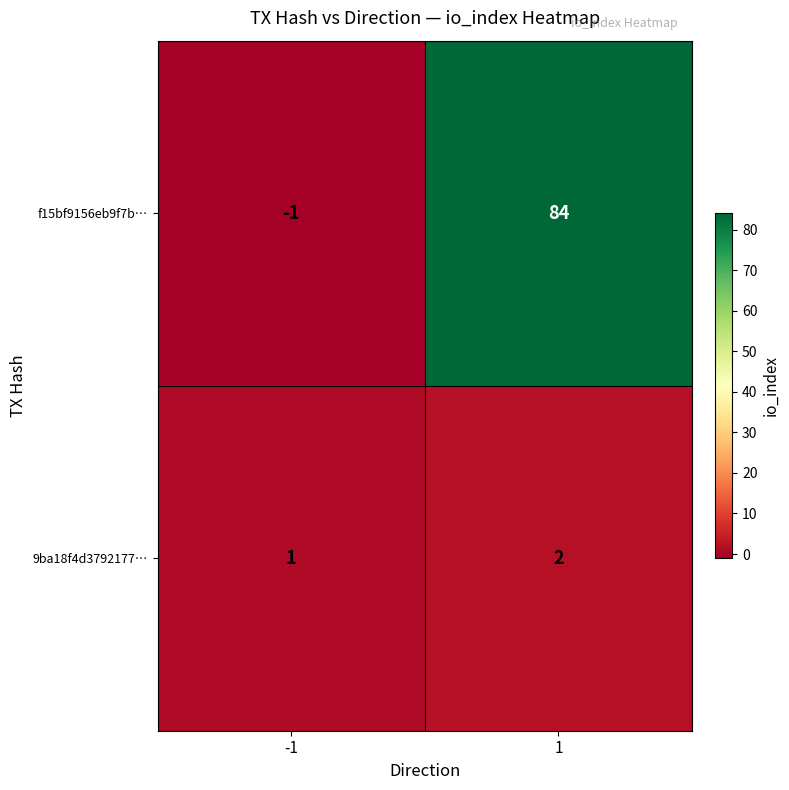

At how many categories does at least one series exceed 16?

1